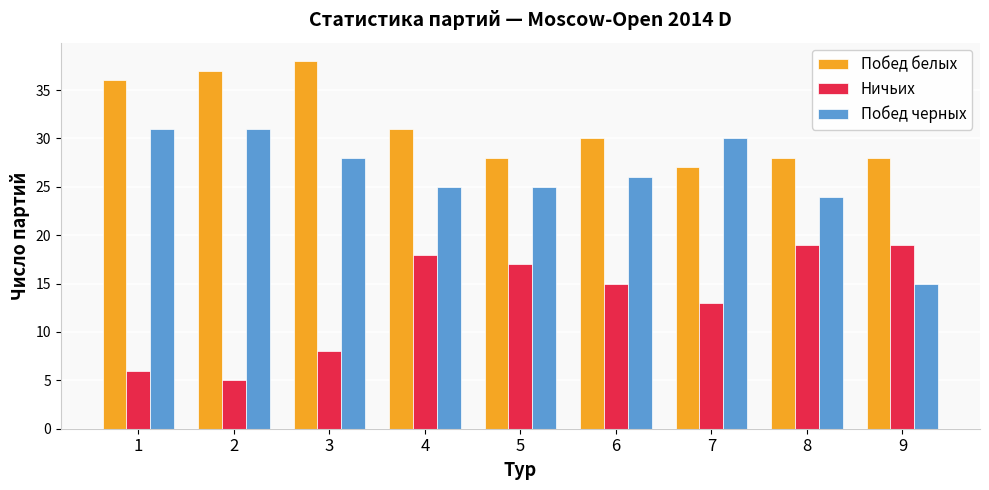

What is the average value of the Ничьих series?

13